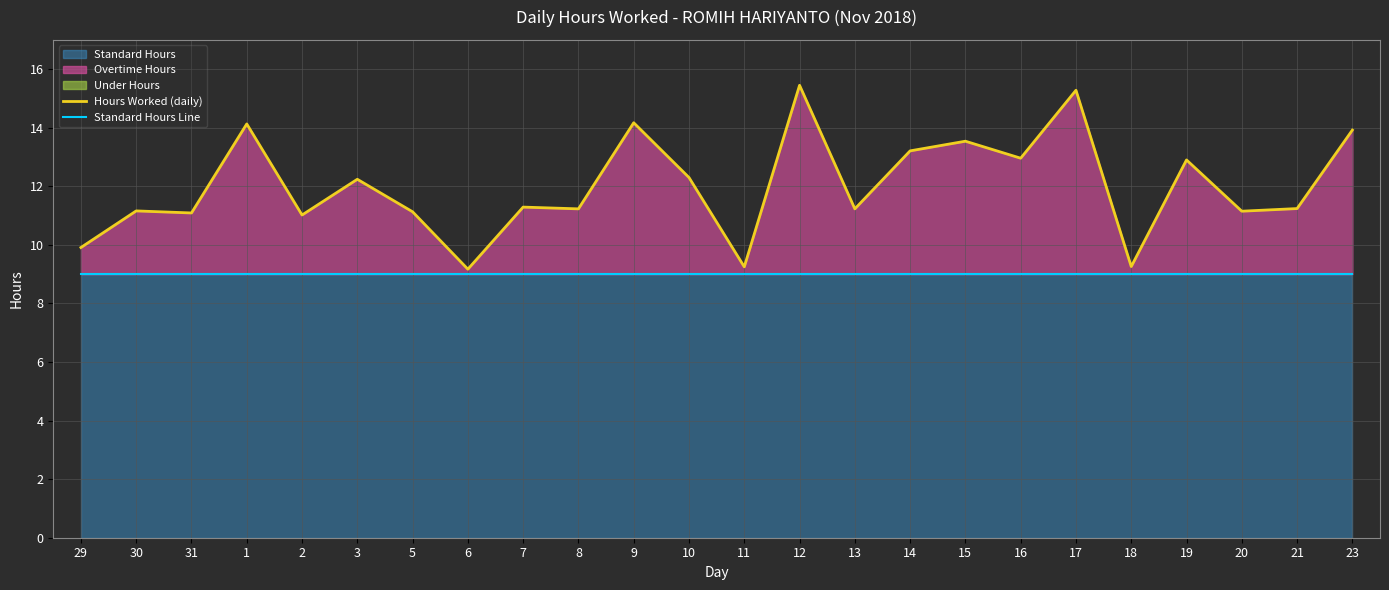

At how many categories does at least one series exceed 11?

20